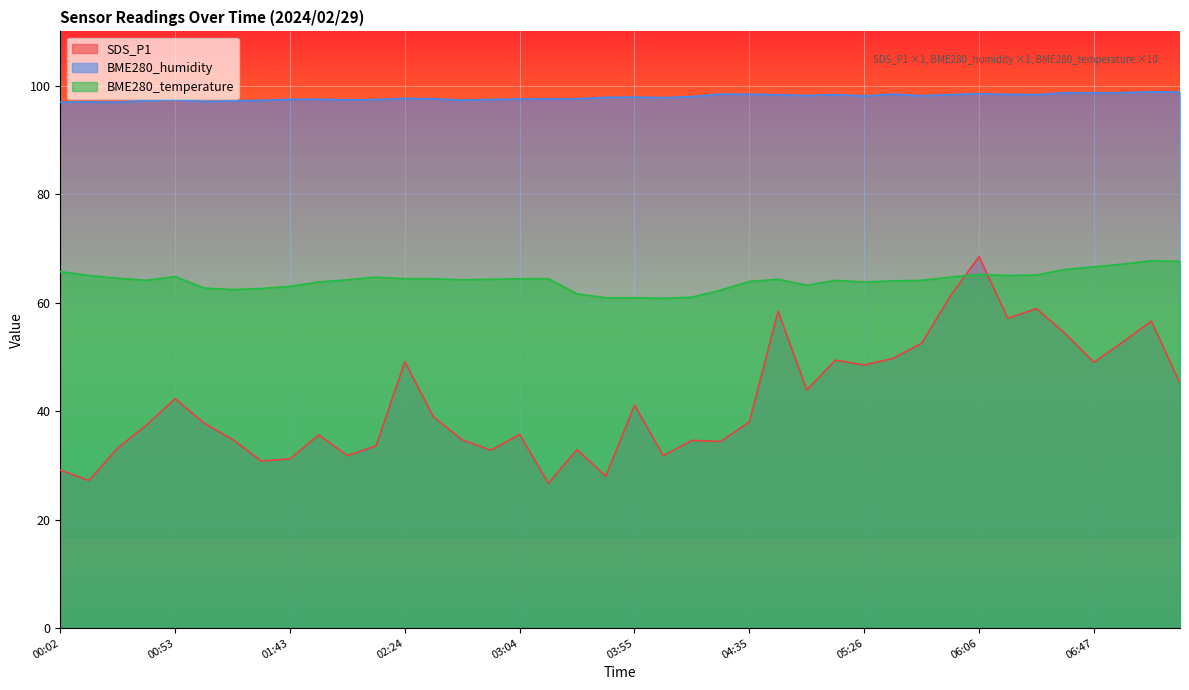

How many data points does each series have?

40